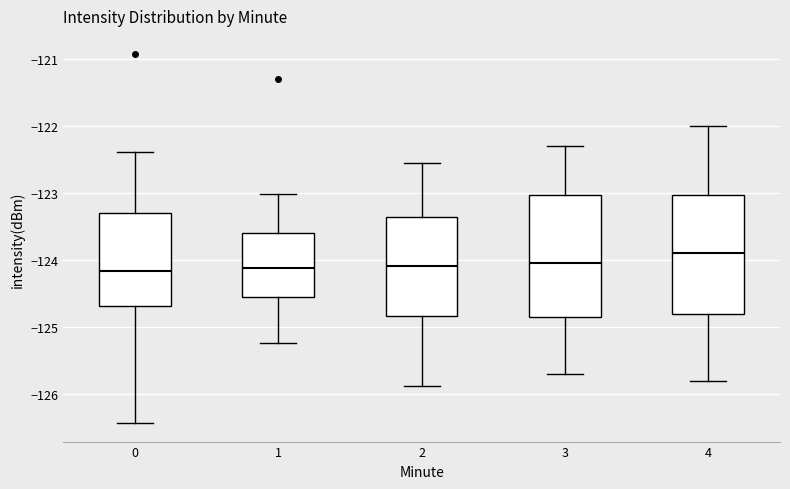

Reading left to right, transcribe this box plot: for each box, give where its median line is, the range the box spans, and where its two whiskers end, as read against the y-axis. The values are not printed on the chart, so give them approximately, as read against the axis.

0: median -124.2, box -124.7 to -123.3, whiskers -126.4 to -122.4
1: median -124.1, box -124.6 to -123.6, whiskers -125.2 to -123.0
2: median -124.1, box -124.8 to -123.4, whiskers -125.9 to -122.6
3: median -124.0, box -124.8 to -123.0, whiskers -125.7 to -122.3
4: median -123.9, box -124.8 to -123.0, whiskers -125.8 to -122.0